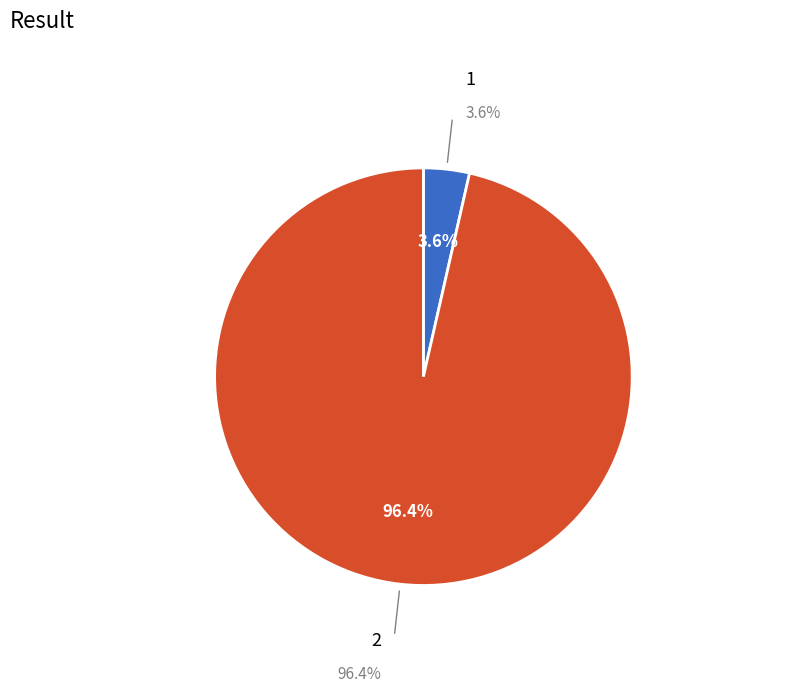

To the nearest percent, what percentage of the pie is 2?

96%